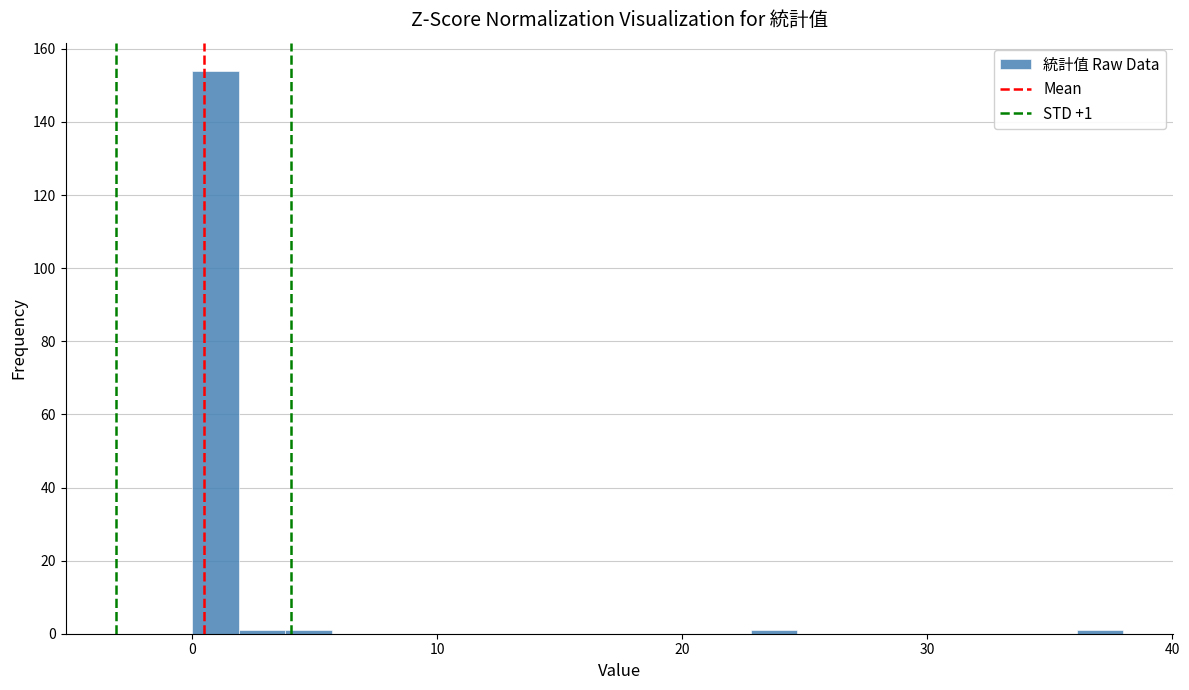

Read against the x-axis, roughly where is the centre of the tallest bar?

1